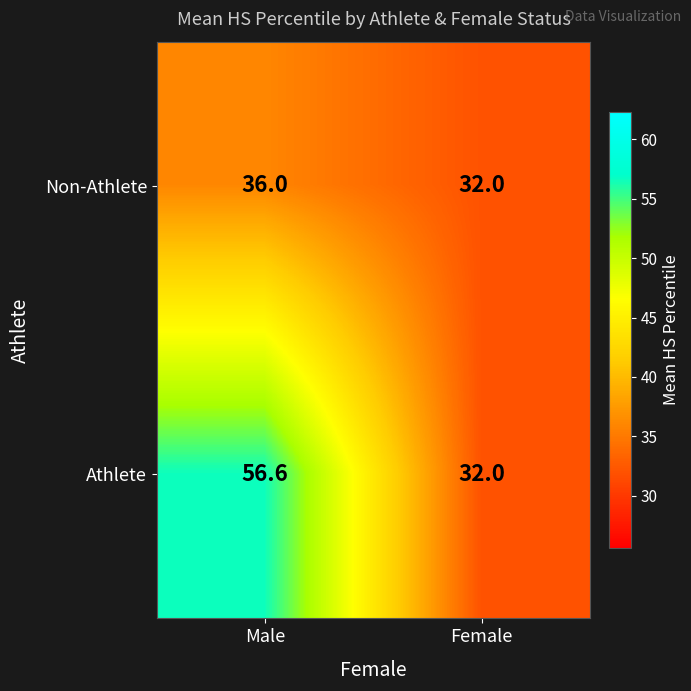

Count the number of data series in this chart.

2